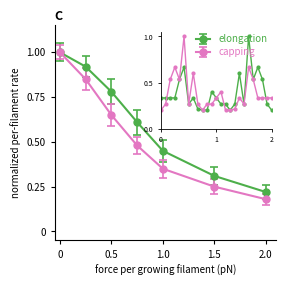

Which series has the largest total across all categories?

elongation